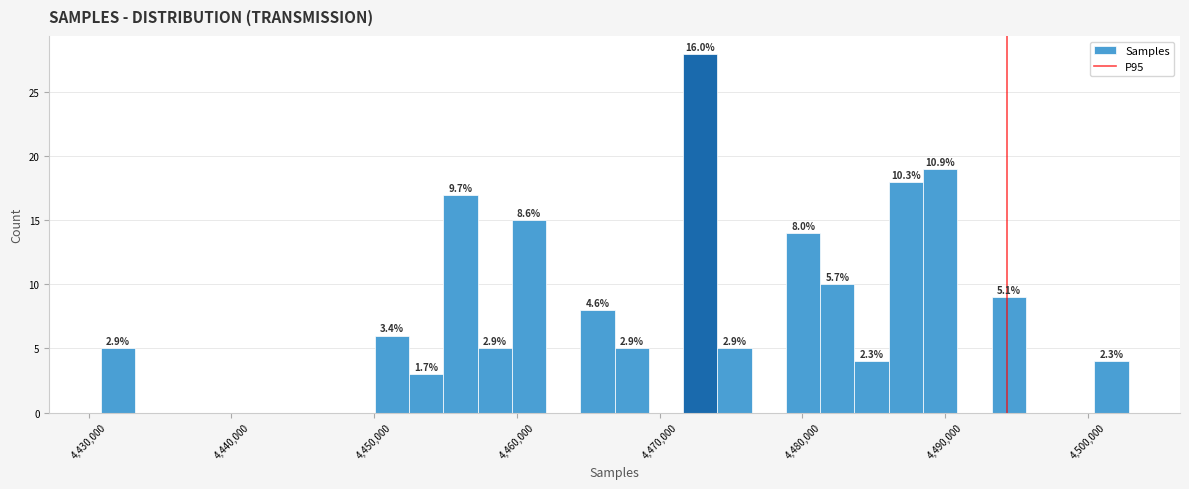

Around what value on the x-axis is the tallest bar? Give the approximate position of its centre, as read against the axis.

4473000